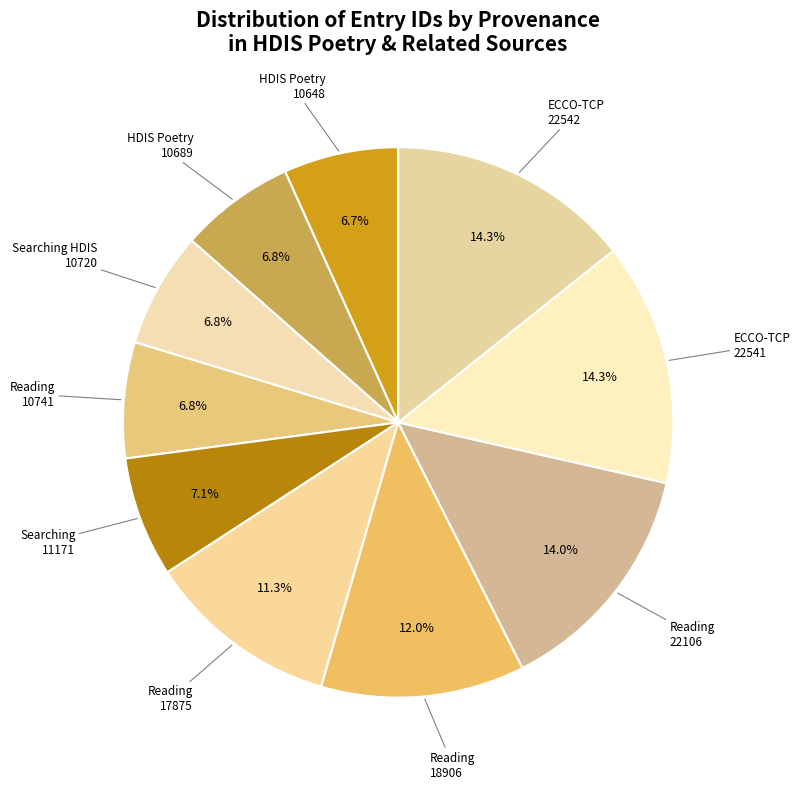

How many segments does this pie chart have?

10